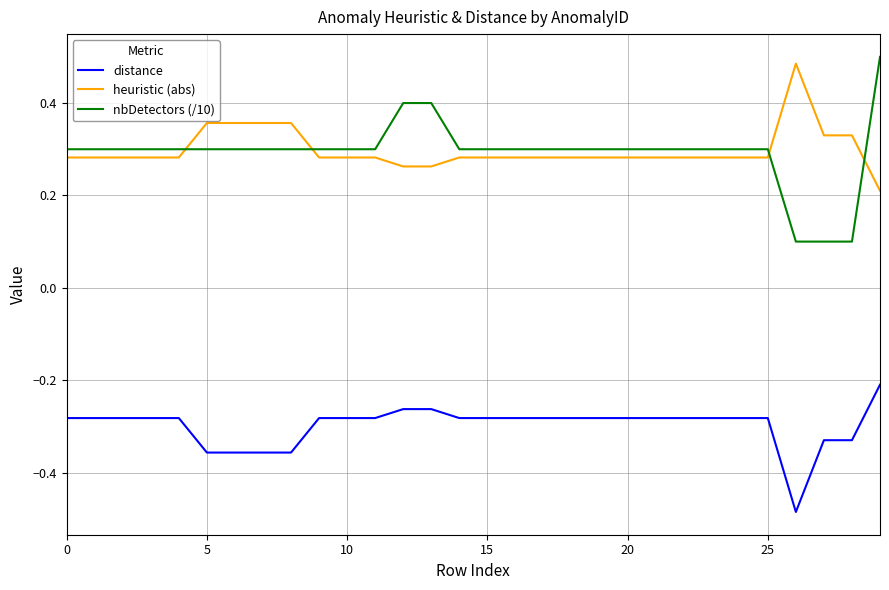

Does the chart have visible grid lines?

Yes